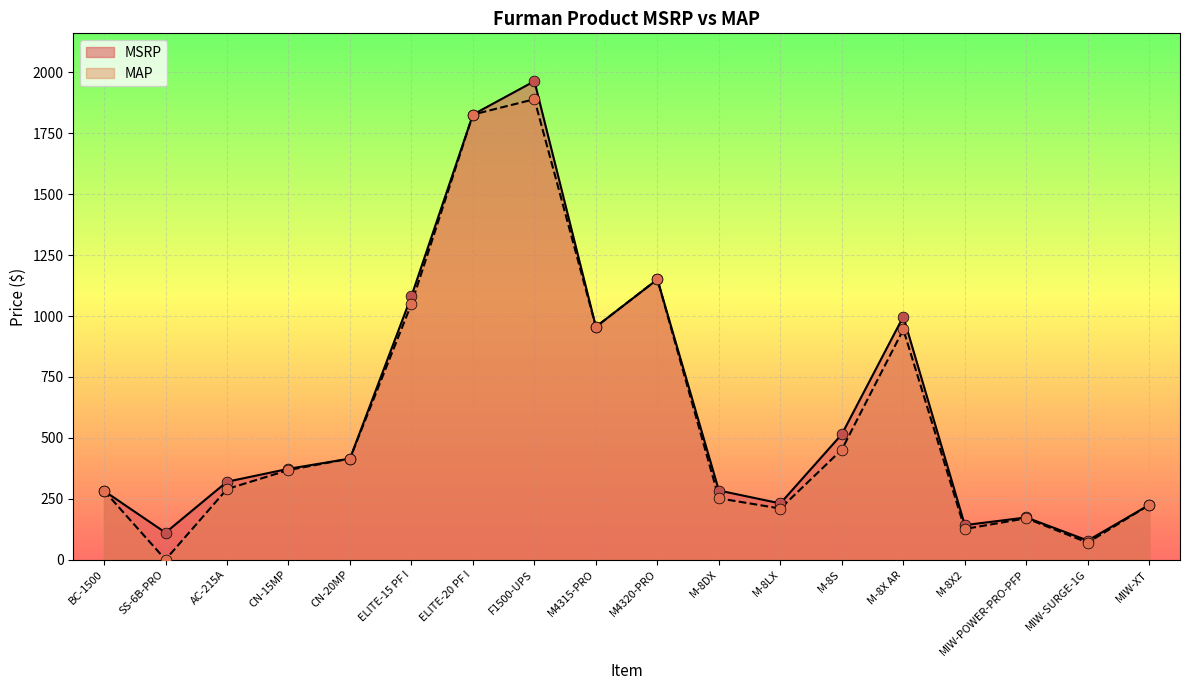

At which category is the sum across all series the highest?

F1500-UPS